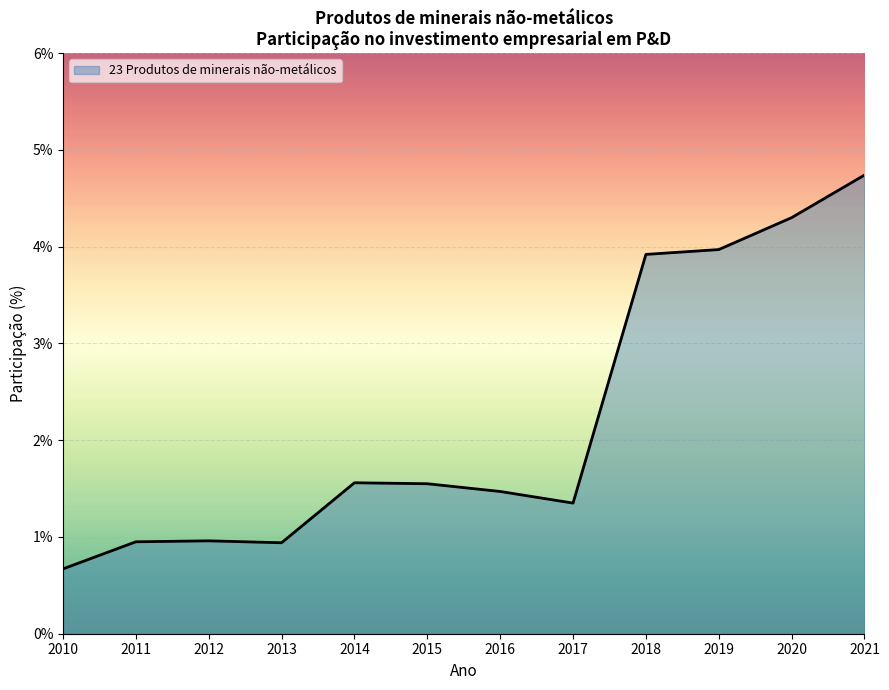

What value does the data have at 2021?

4.7